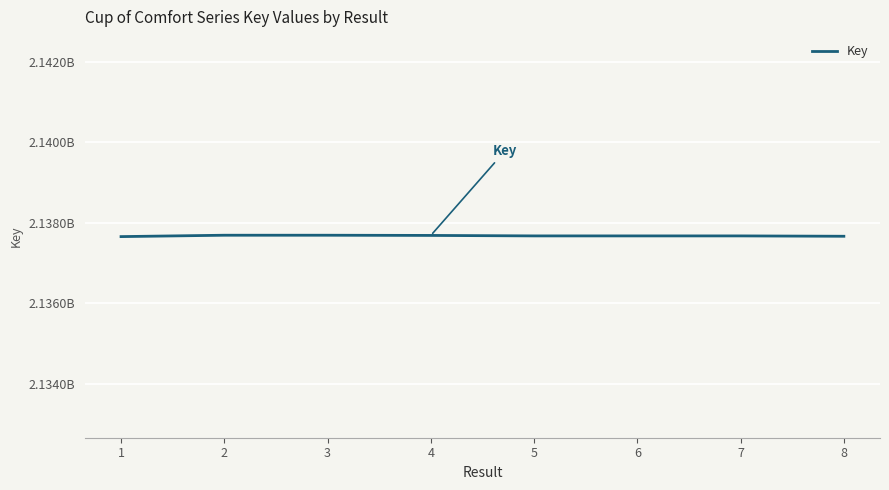

Approximately how many times larger is the value at 1 compared to 7?

1.0